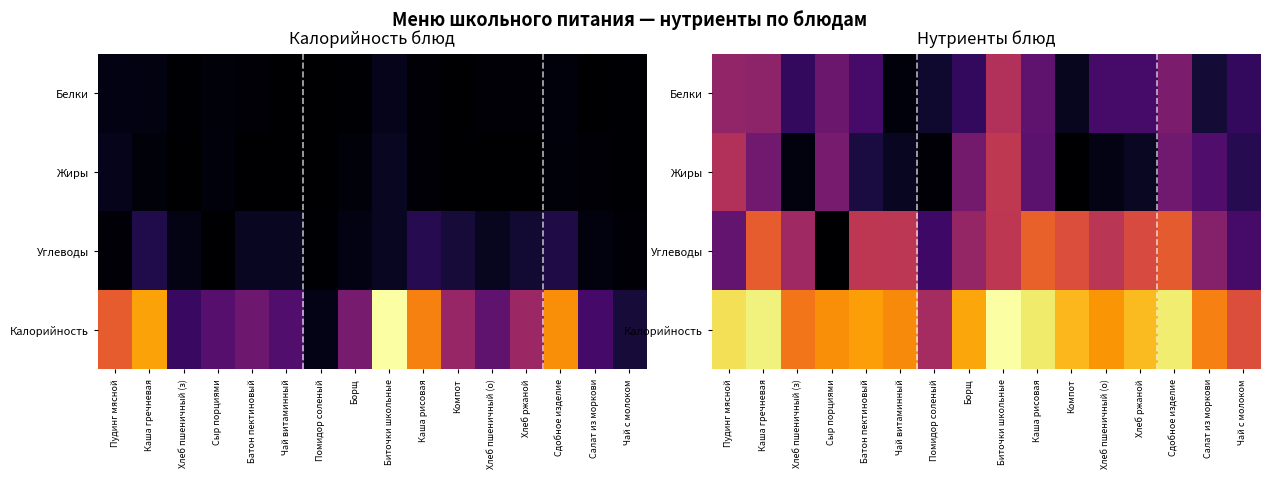

At how many categories does at least one series exceed 0?

16